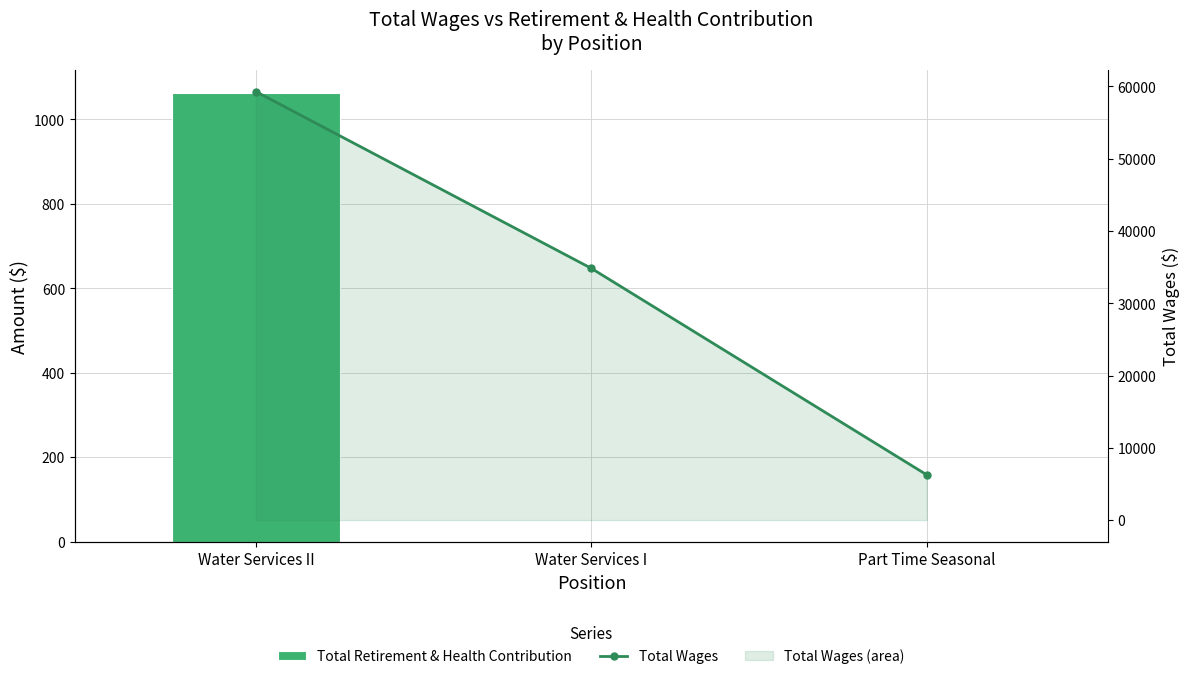

How many data points does each series have?

3